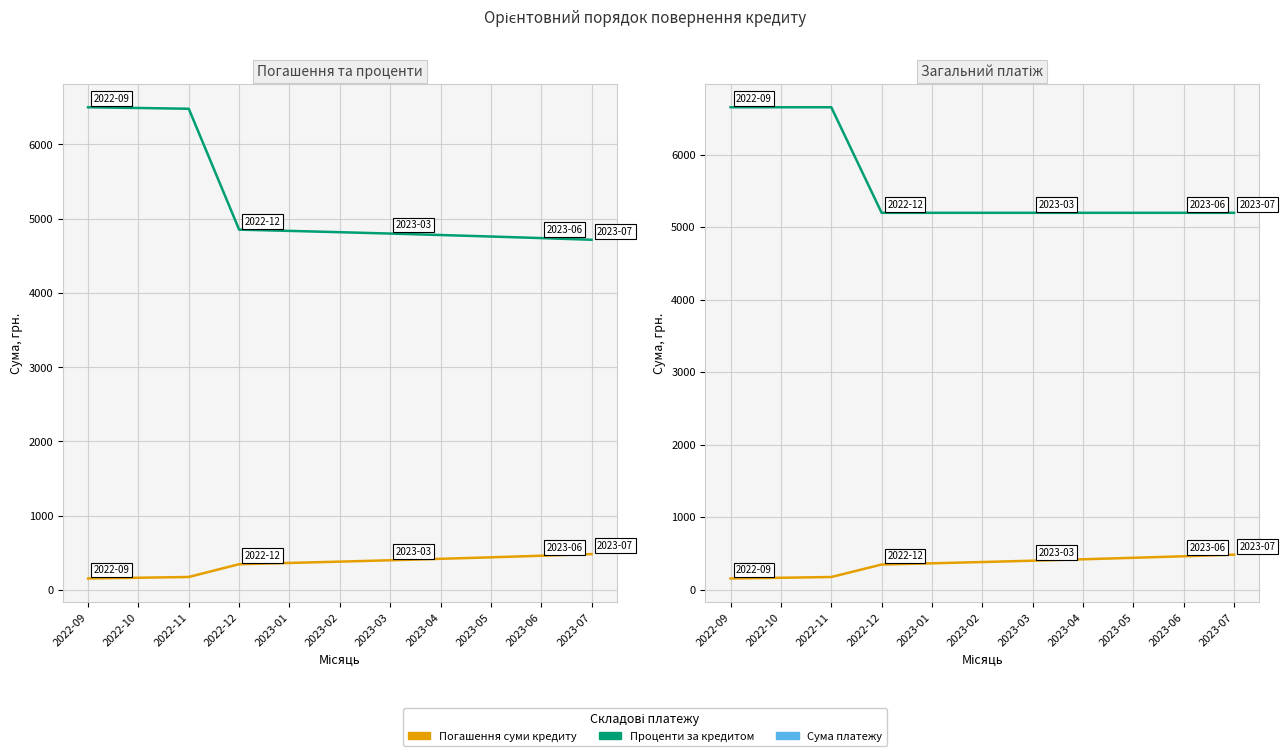

What is the sum of all Погашення суми кредиту, грн. values?

3762.8